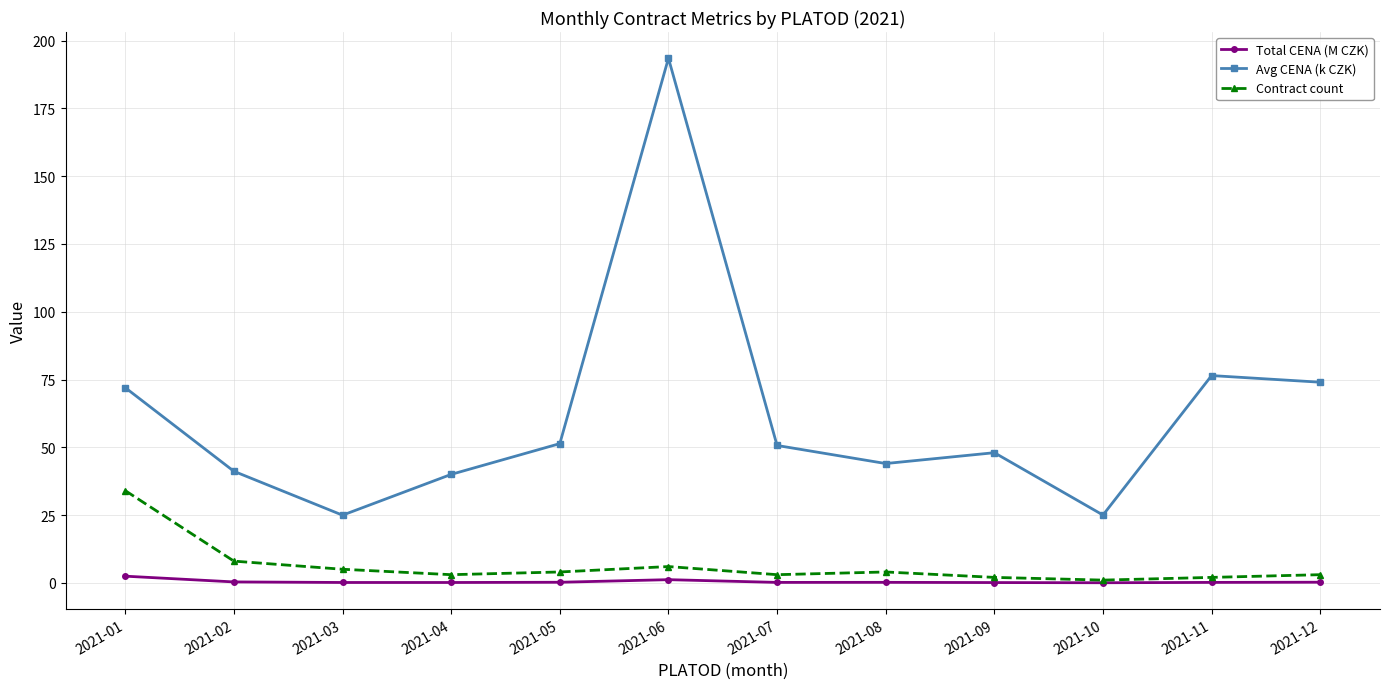

Rank the series by their maximum value, from lowest to highest.

Total CENA (M CZK), Contract count, Avg CENA (k CZK)